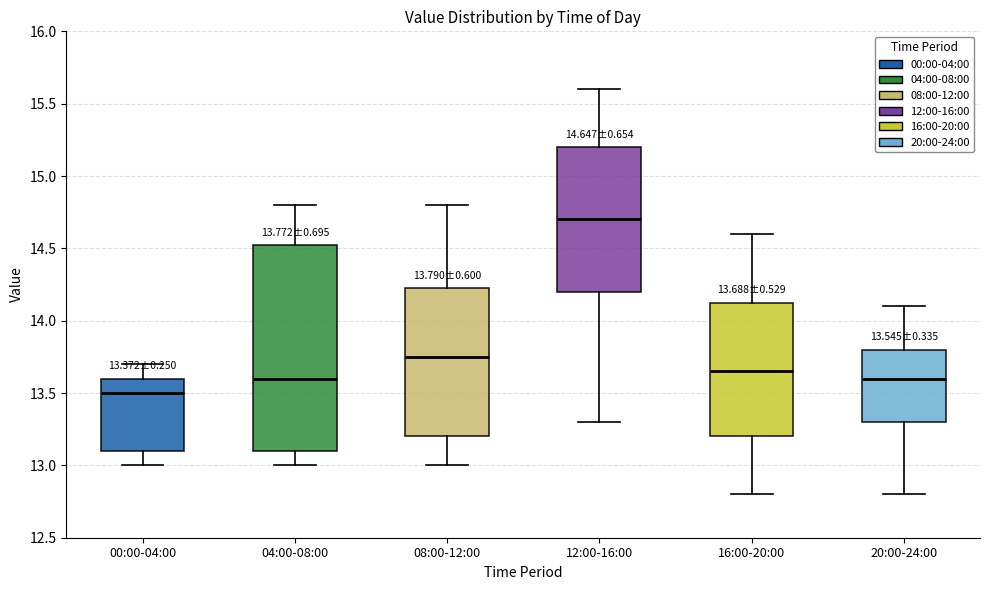

Which box is the tallest, from its lower edge to its upper edge?

04:00-08:00